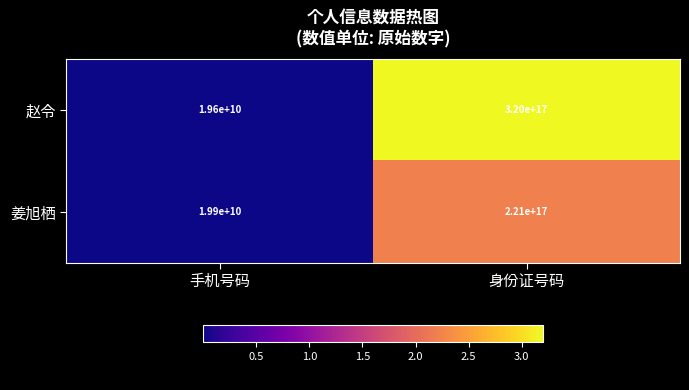

At which category is the sum across all series the highest?

身份证号码